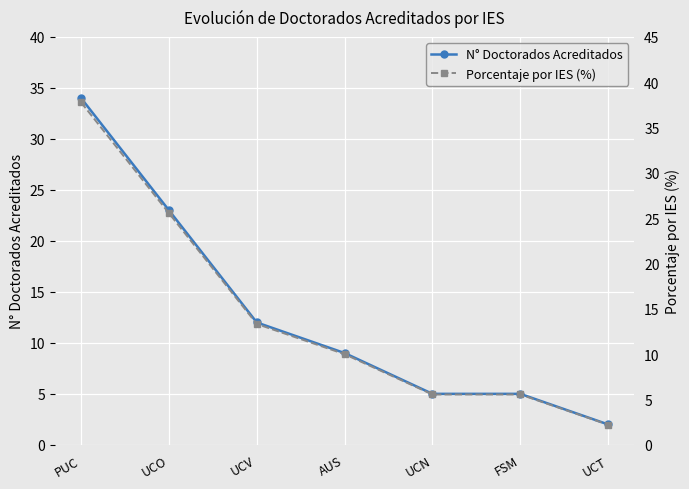

What is the average value of the Porcentaje por IES (%) series?

14.3